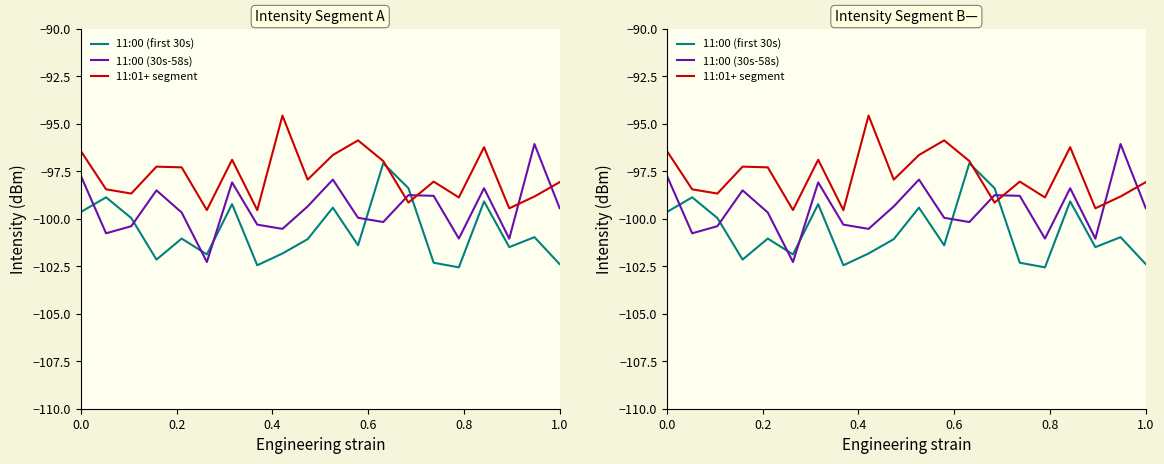

What is the total value across all series at 0.2?

-298.1